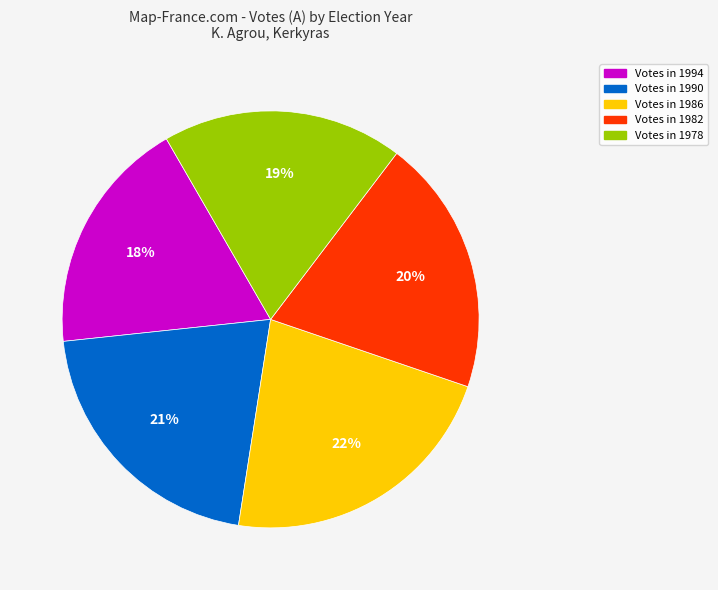

Is there any slice that represents more than half of the pie?

No